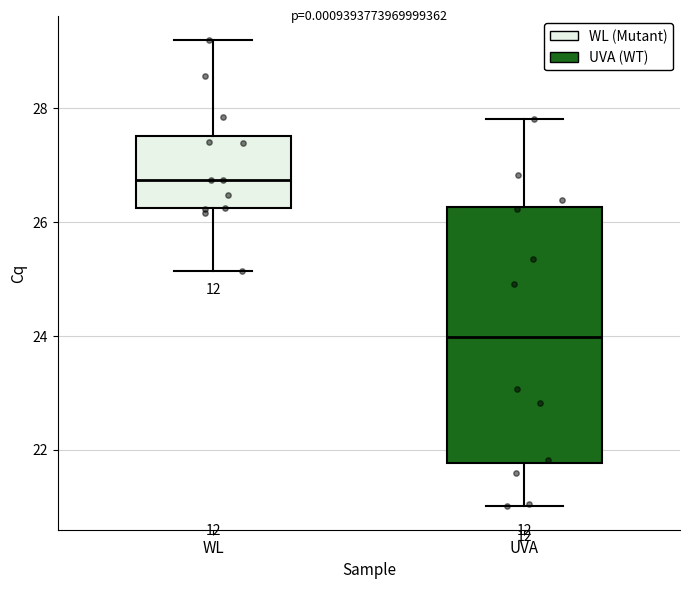

Which box is the tallest, from its lower edge to its upper edge?

UVA